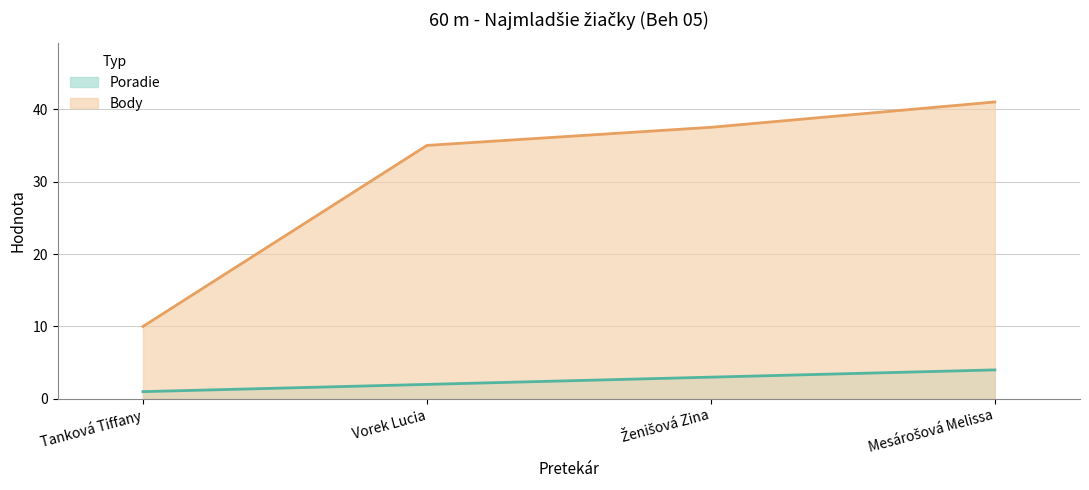

What is the sum of all Body values?

123.5